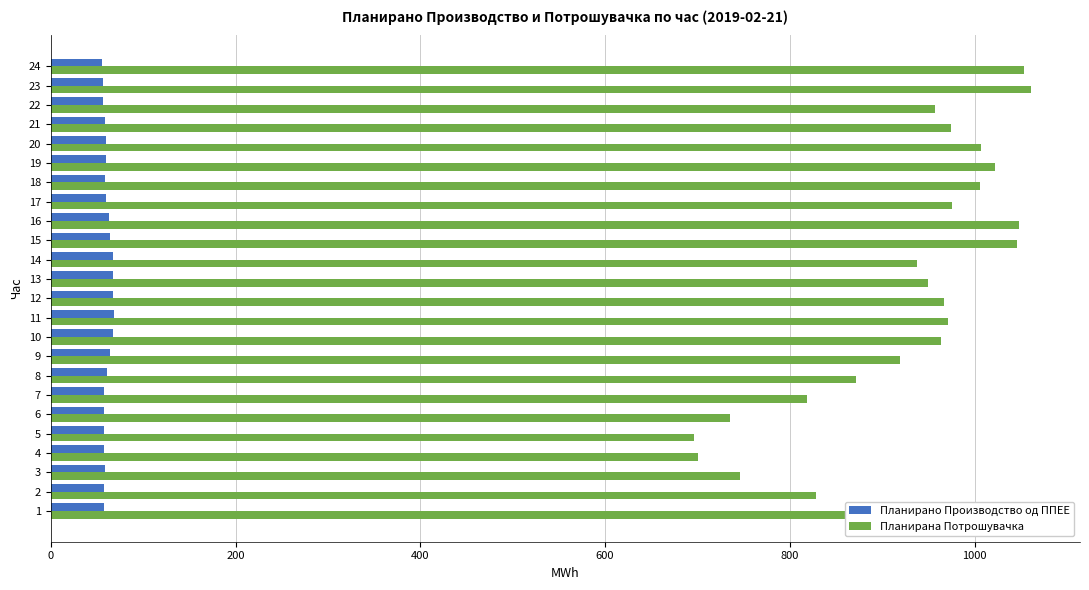

Rank the series at 11 from highest to lowest value.

Планирана Потрошувачка, Планирано Производство од ППЕЕ